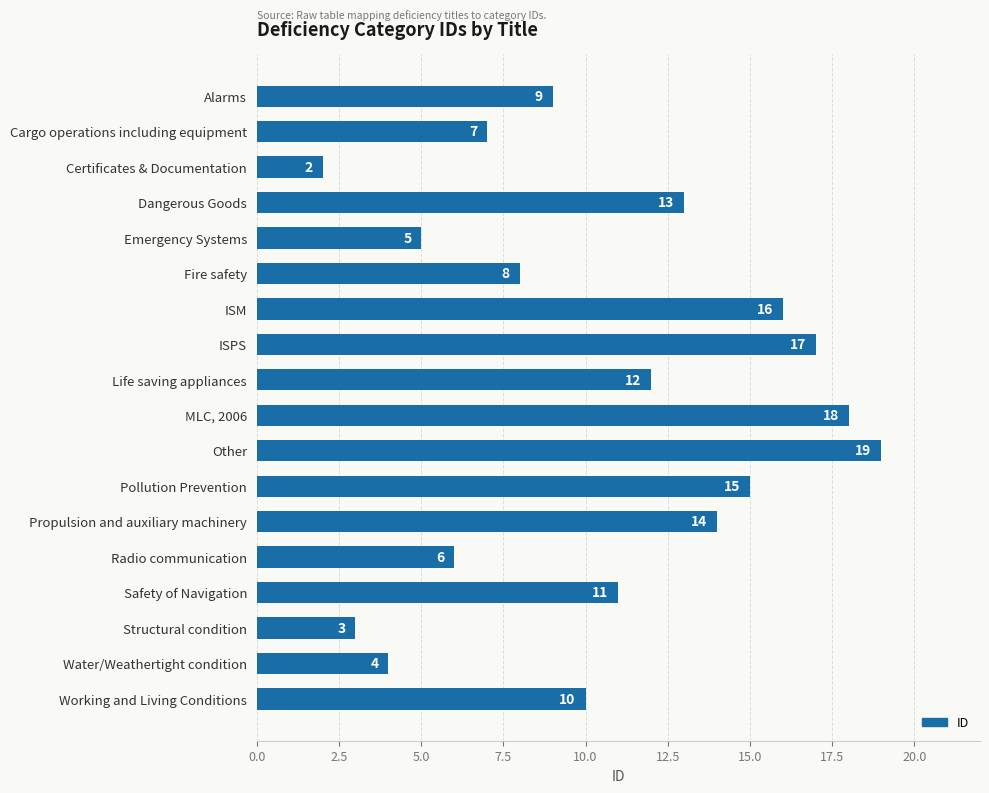

At which label is the value closest to 10?

Working and Living Conditions